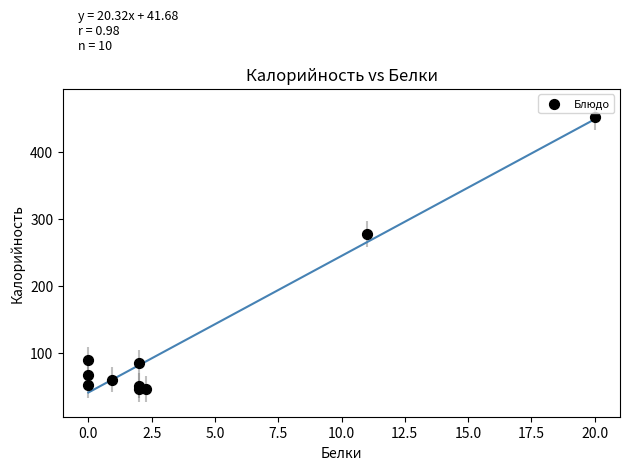

What is the average Y value?

123